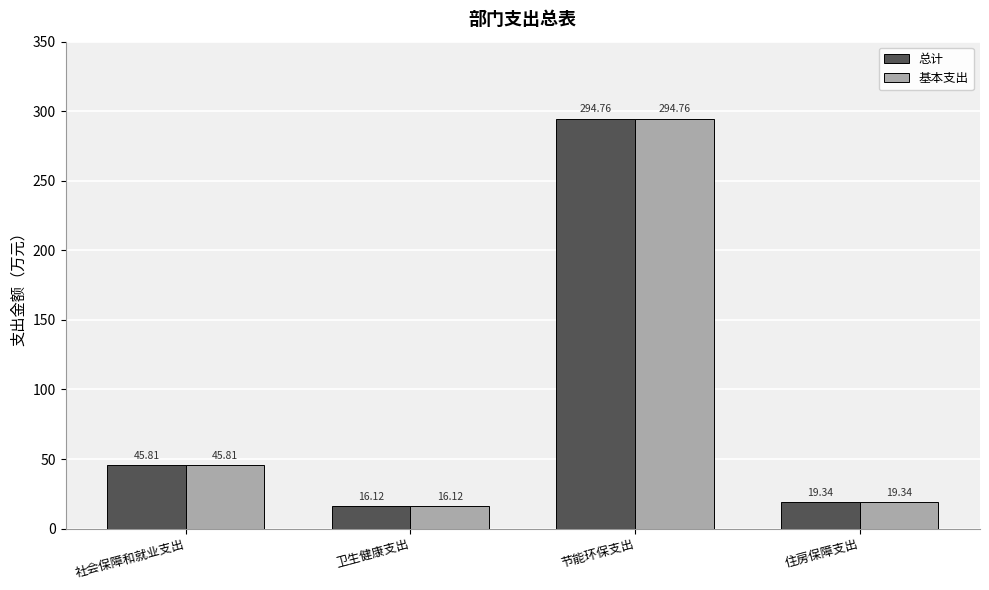

What is the difference between the 基本支出 values at 住房保障支出 and 卫生健康支出?

3.2